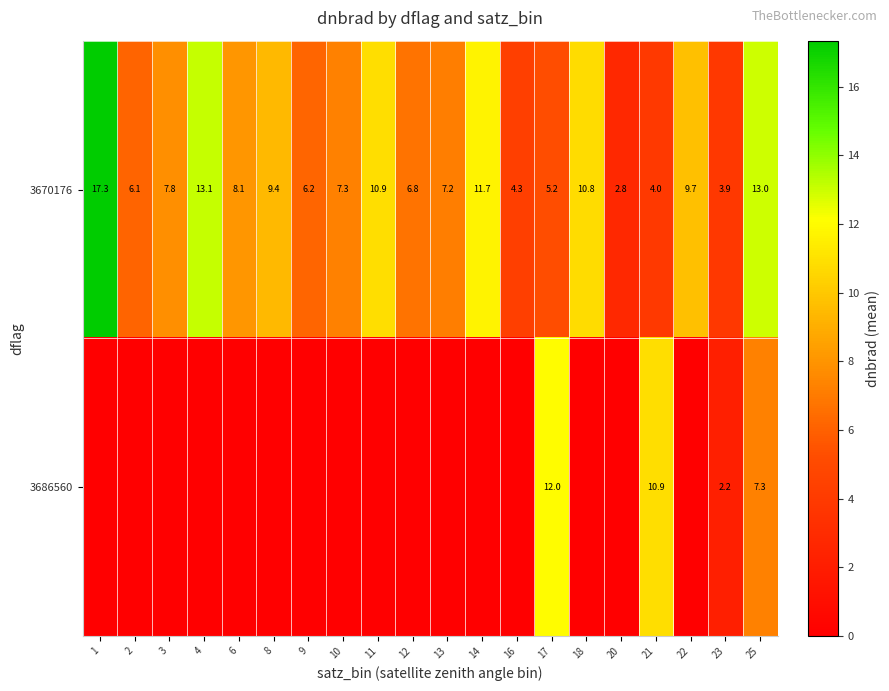

Read the 3670176 value at 20.

2.8